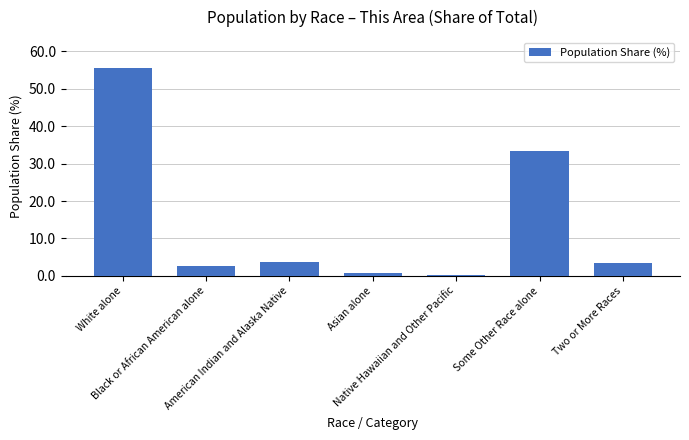

What is the difference between the values at Two or More Races and Asian alone?

2.7